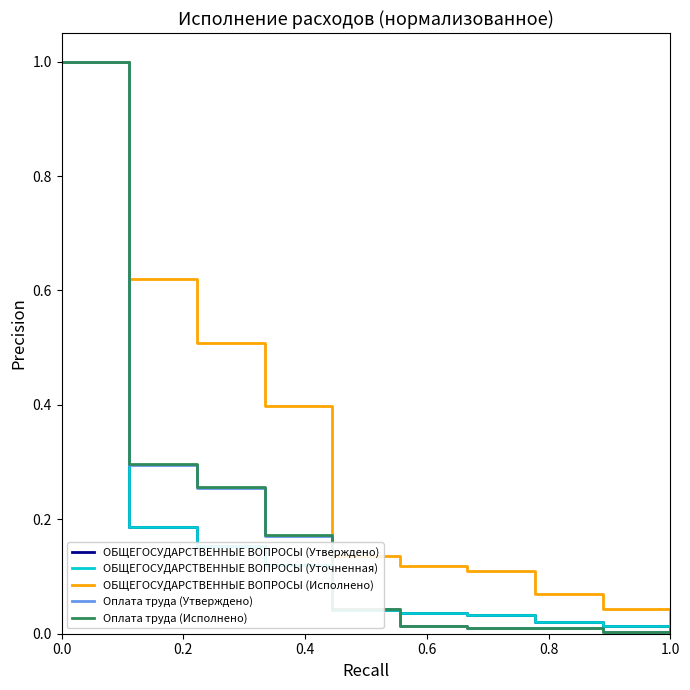

True or false: Оплата труда (Исполнено) has more than 1 interior local peaks.

False